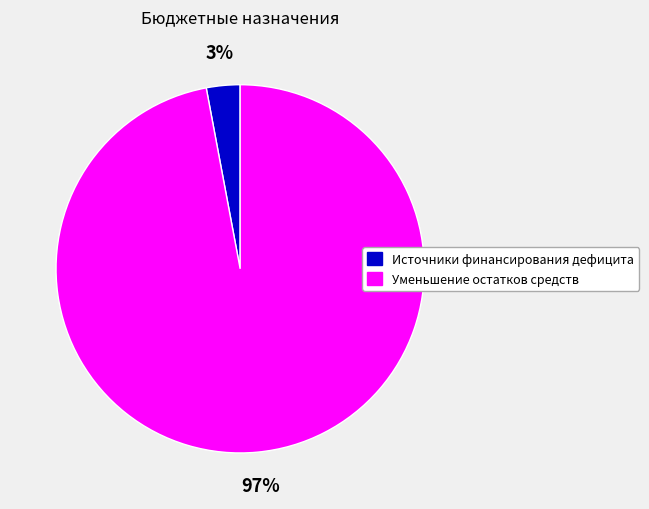

Is there any slice that represents more than half of the pie?

Yes